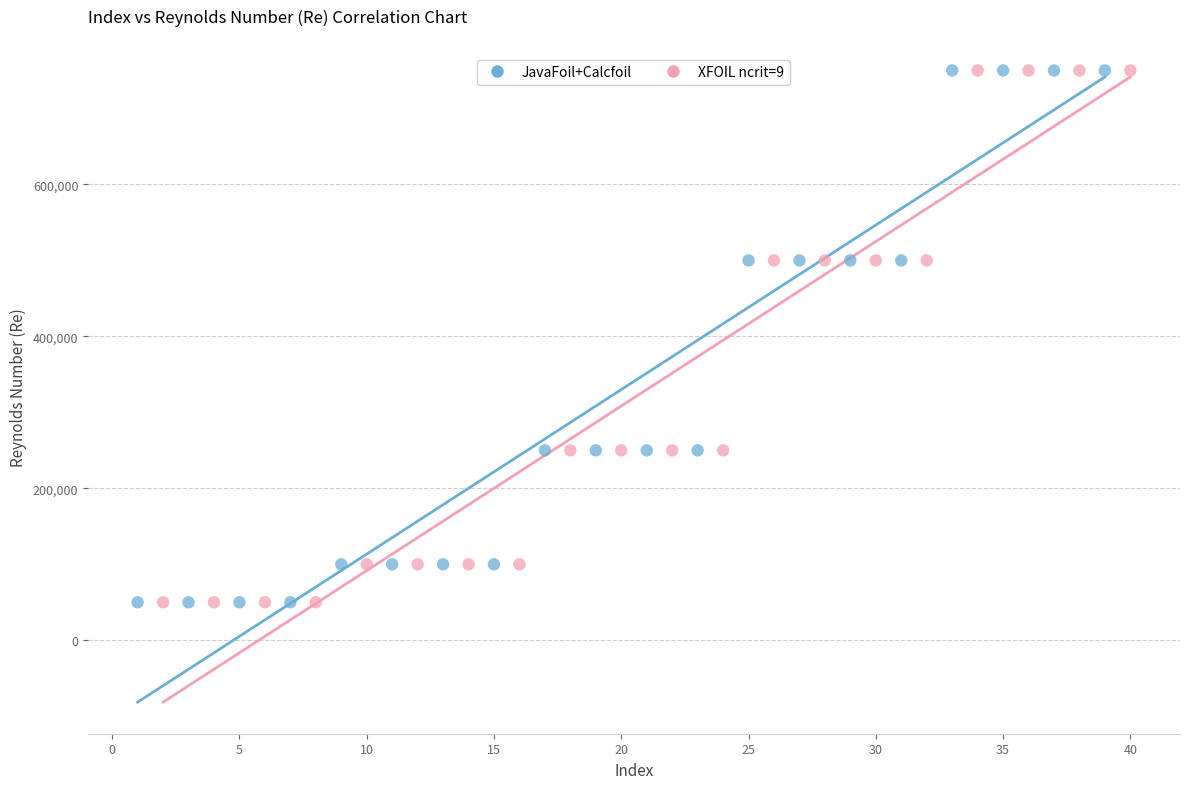

What are all the series names shown in the legend?

JavaFoil+Calcfoil, XFOIL ncrit=9